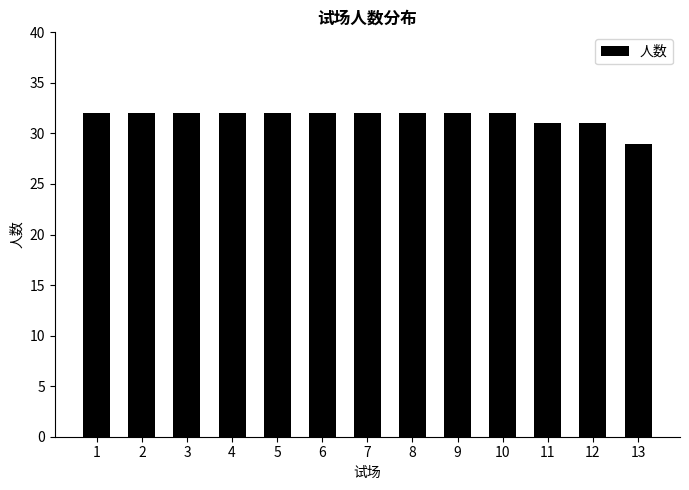

Reading left to right, what are all the values shown in this chart?

32	32	32	32	32	32	32	32	32	32	31	31	29